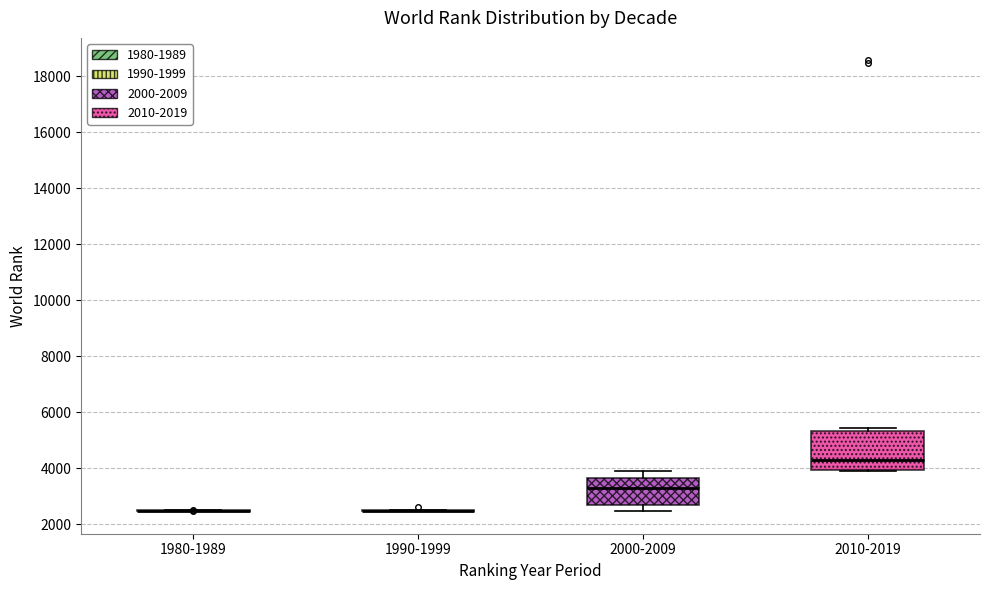

Reading left to right, read every box against the y-axis: the position of its median line, the range the box covers, and the ends of its whiskers. The values are not printed on the chart, so give them approximately, as read against the axis.

1980-1989: box collapsed to a line at 2400, whiskers 2400 to 2600
1990-1999: box collapsed to a line at 2400, whiskers 2400 to 2600
2000-2009: median 3400, box 2600 to 3600, whiskers 2400 to 3800
2010-2019: median 4200, box 4000 to 5400, whiskers 3800 to 5400 (just above the box's upper edge)